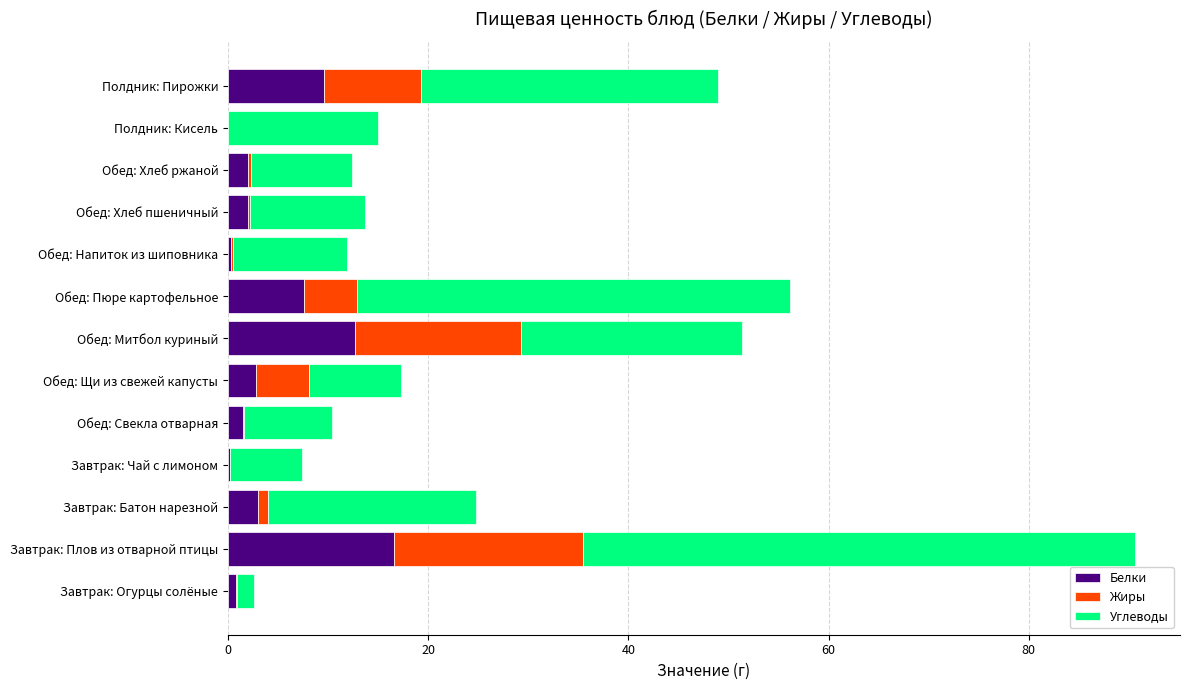

At which category is the sum across all series the highest?

Завтрак: Плов из отварной птицы